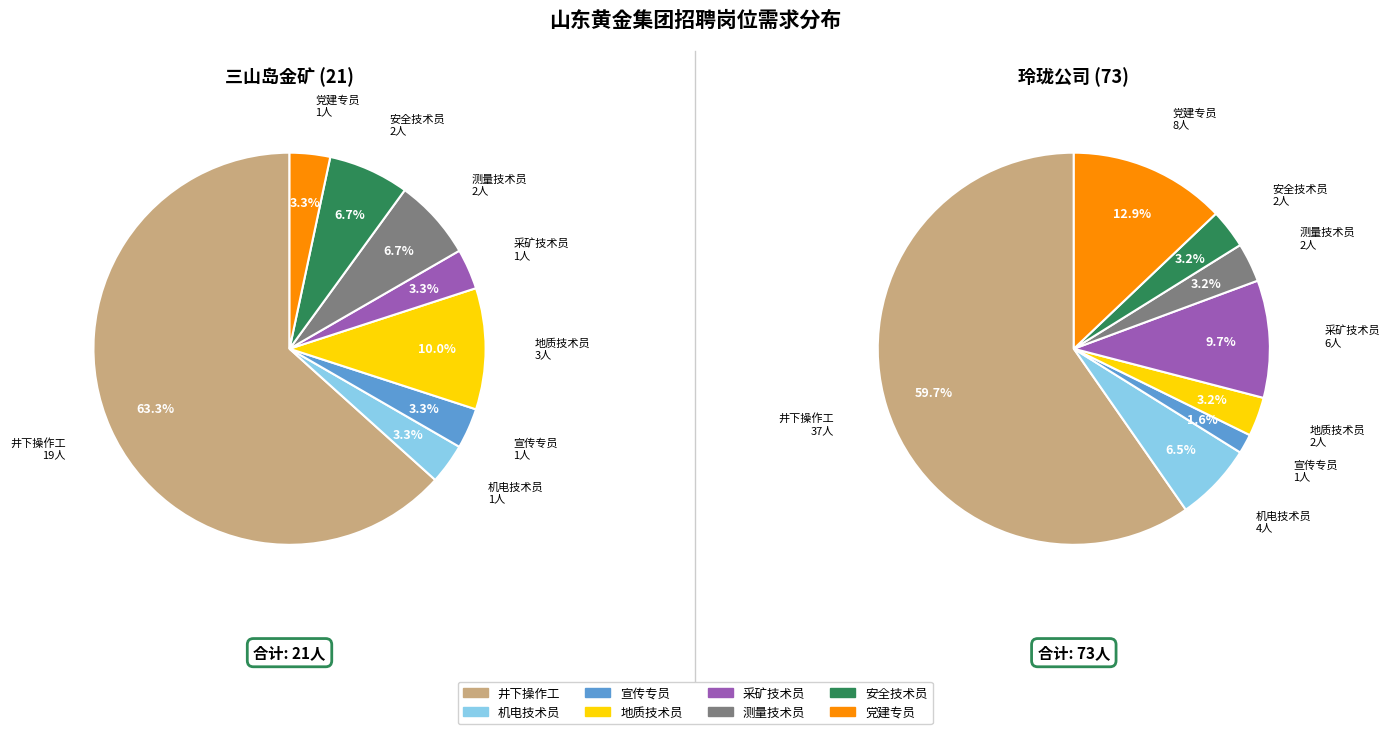

What portion of the pie excludes values_1?

36.7%